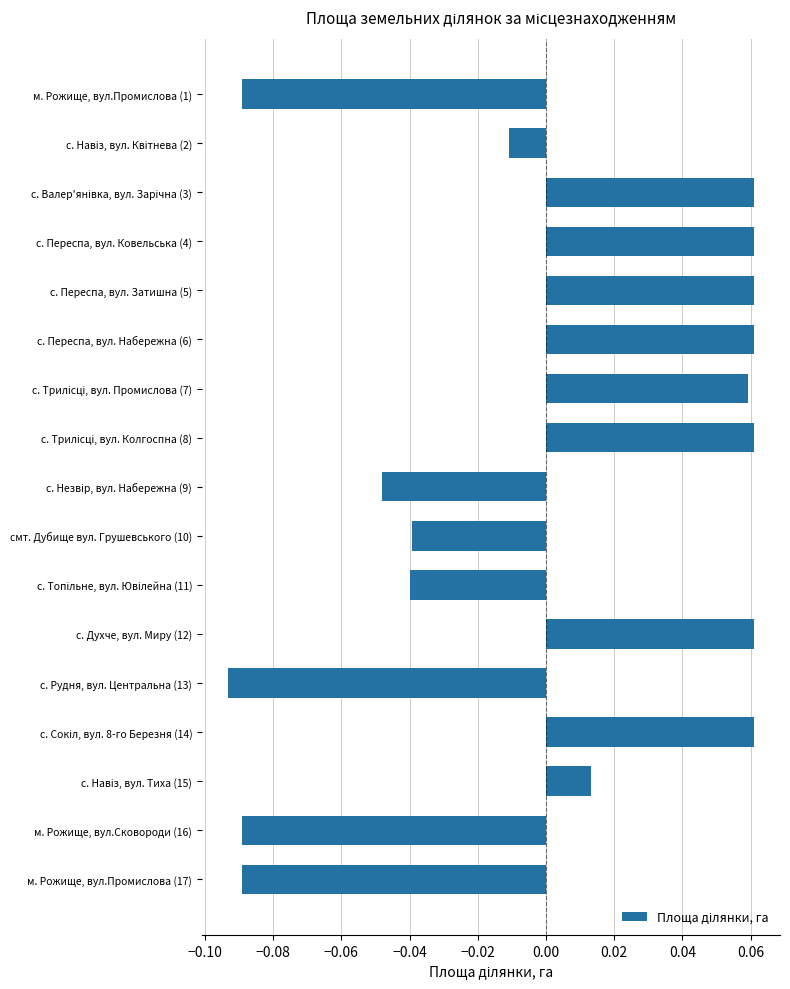

What is the label of the 14th bar from the bottom?

с. Переспа, вул. Ковельська (4)